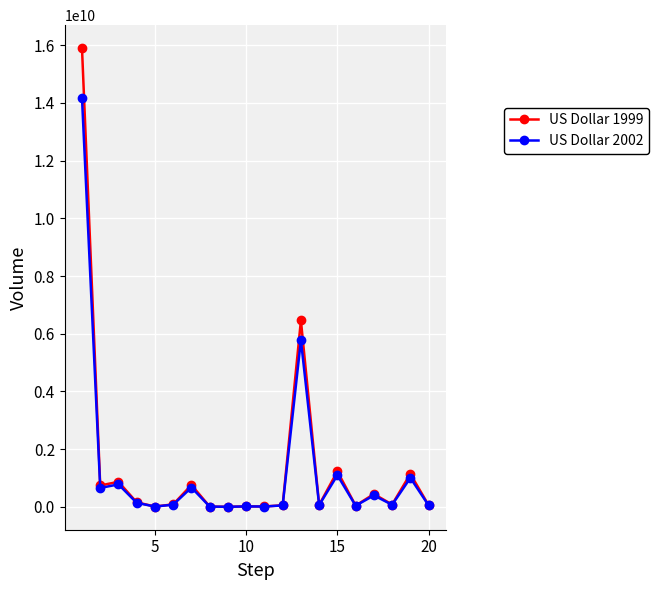

Which series has the largest range (max minus min)?

US Dollar 1999